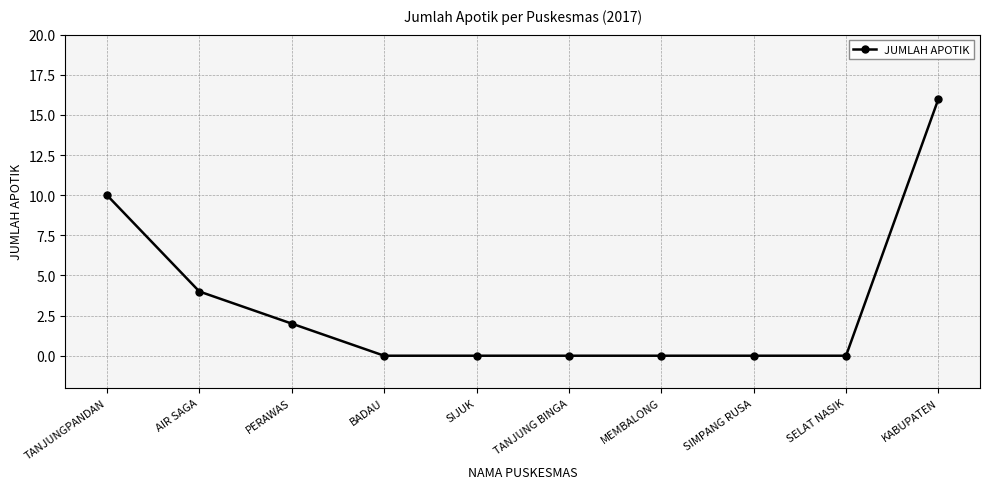

True or false: the data shows -11 at MEMBALONG.

False